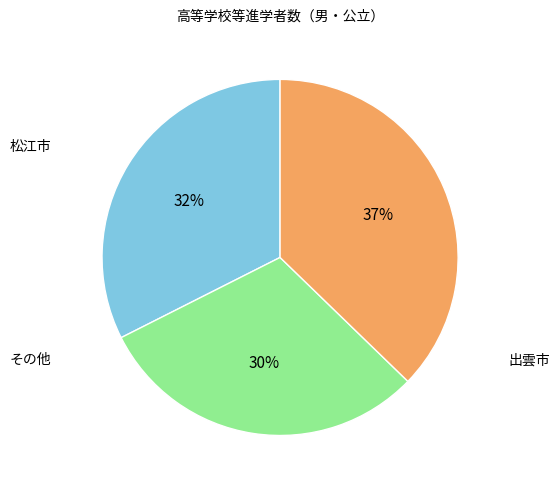

To the nearest percent, what is the difference between the largest and smallest slice percentages?

7%